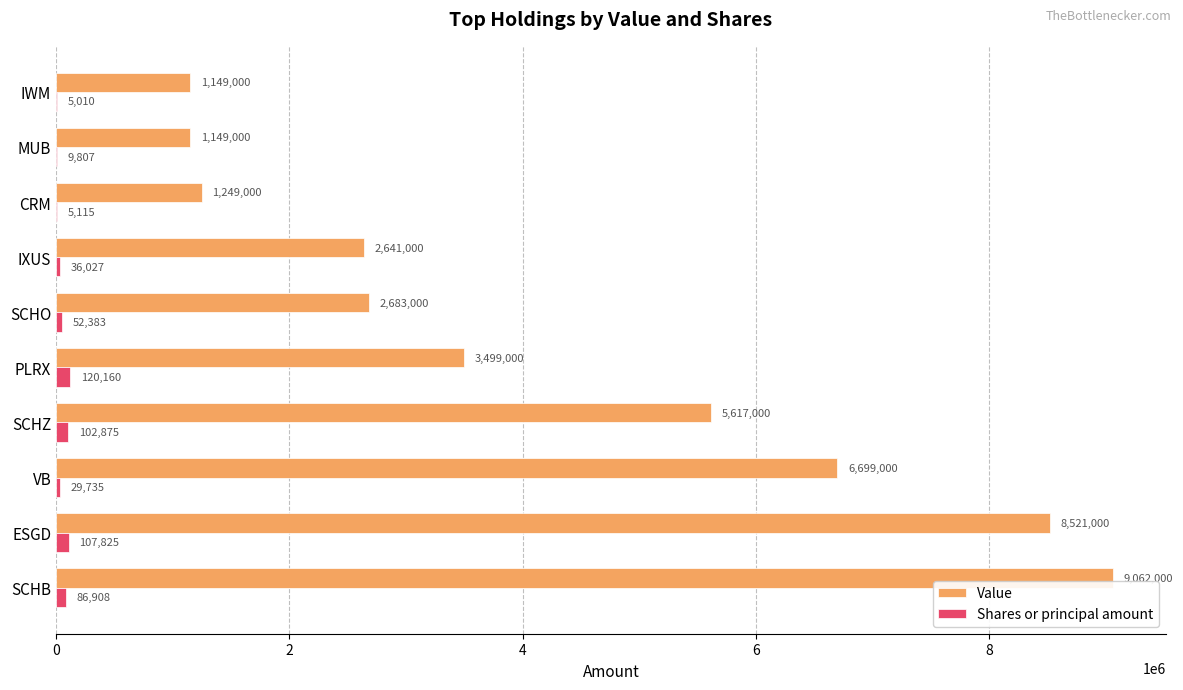

Which series changed the most between IXUS and MUB?

Value